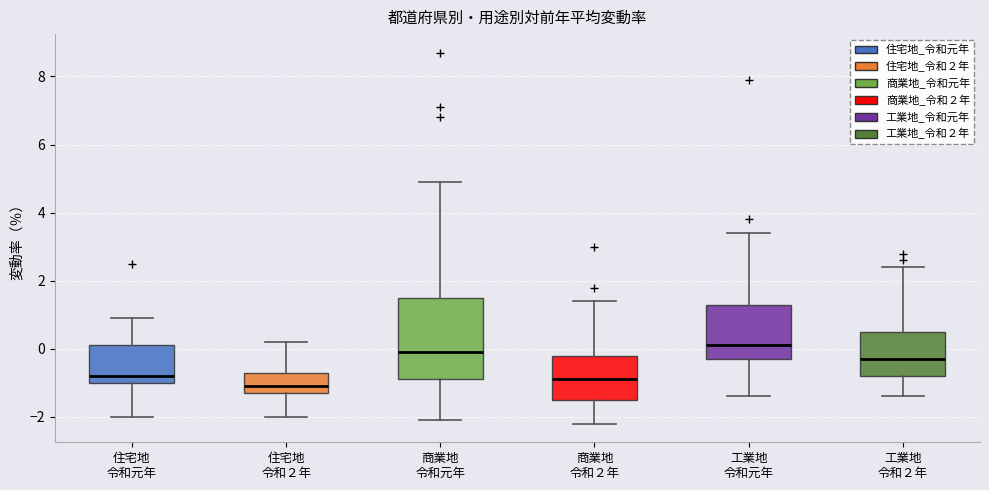

Reading left to right, read every box against the y-axis: the position of its median line, the range the box covers, and the ends of its whiskers. The values are not printed on the chart, so give them approximately, as read against the axis.

住宅地 令和元年: median -0.8, box -1.0 to 0.2, whiskers -2.0 to 1.0
住宅地 令和２年: median -1.0, box -1.2 to -0.6, whiskers -2.0 to 0.2
商業地 令和元年: median 0.0, box -0.8 to 1.6, whiskers -2.0 to 5.0
商業地 令和２年: median -0.8, box -1.4 to -0.2, whiskers -2.2 to 1.4
工業地 令和元年: median 0.2, box -0.2 to 1.4, whiskers -1.4 to 3.4
工業地 令和２年: median -0.2, box -0.8 to 0.6, whiskers -1.4 to 2.4